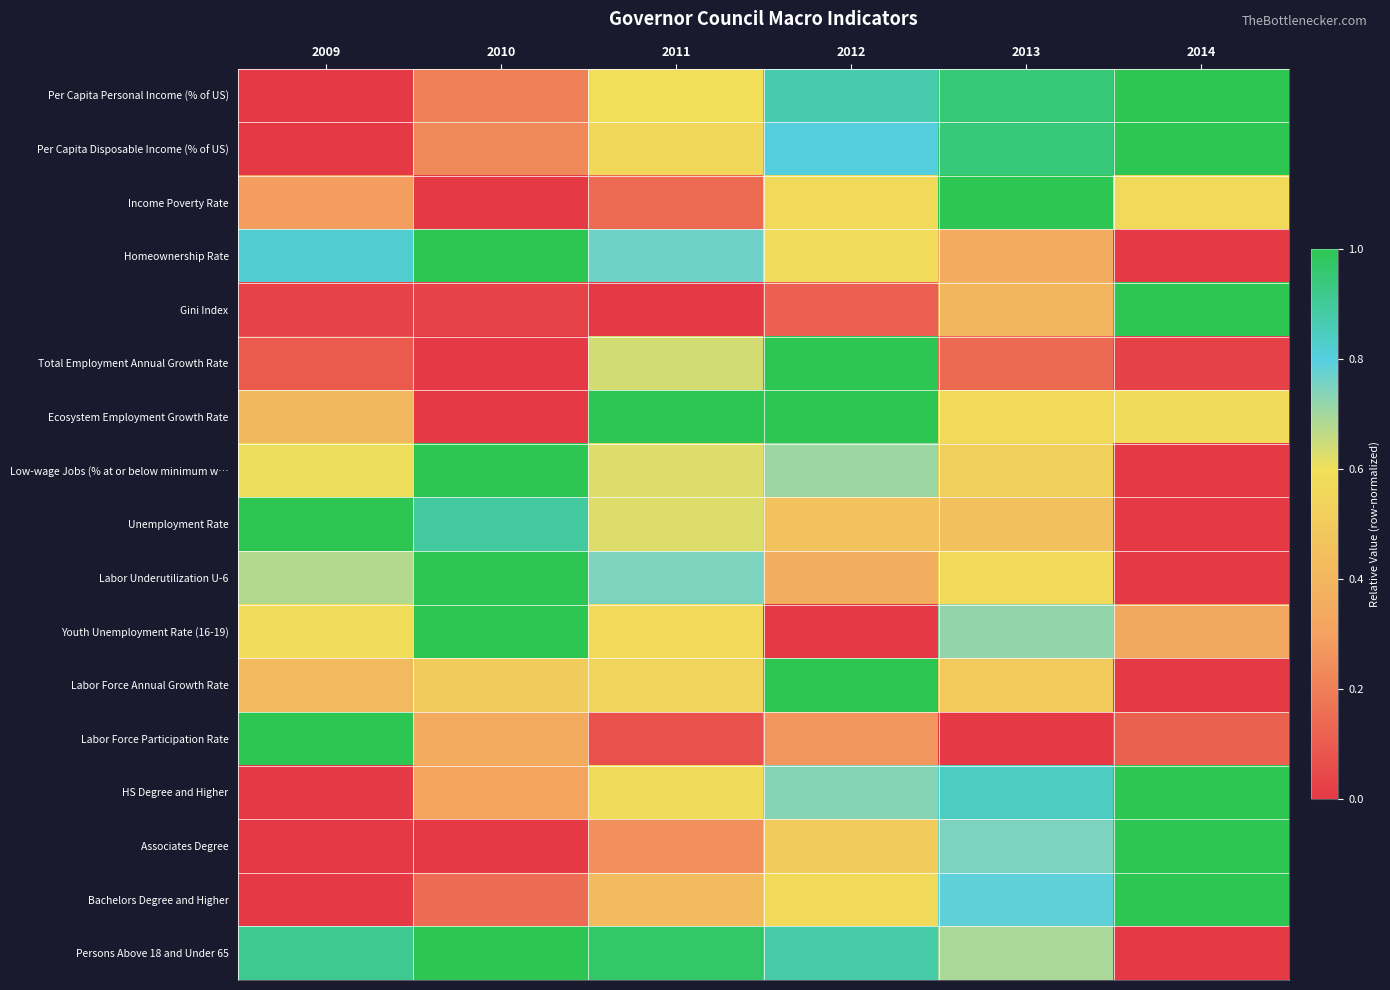

Rank the series at 2013 from lowest to highest value.

Labor Force Participation Rate, Total Employment Annual Growth Rate, Homeownership Rate, Gini Index, Unemployment Rate, Labor Force Annual Growth Rate, Low-wage Jobs (% at or below minimum w…, Ecosystem Employment Growth Rate, Labor Underutilization U-6, Persons Above 18 and Under 65, Youth Unemployment Rate (16-19), Associates Degree, Bachelors Degree and Higher, HS Degree and Higher, Per Capita Disposable Income (% of US), Per Capita Personal Income (% of US), Income Poverty Rate